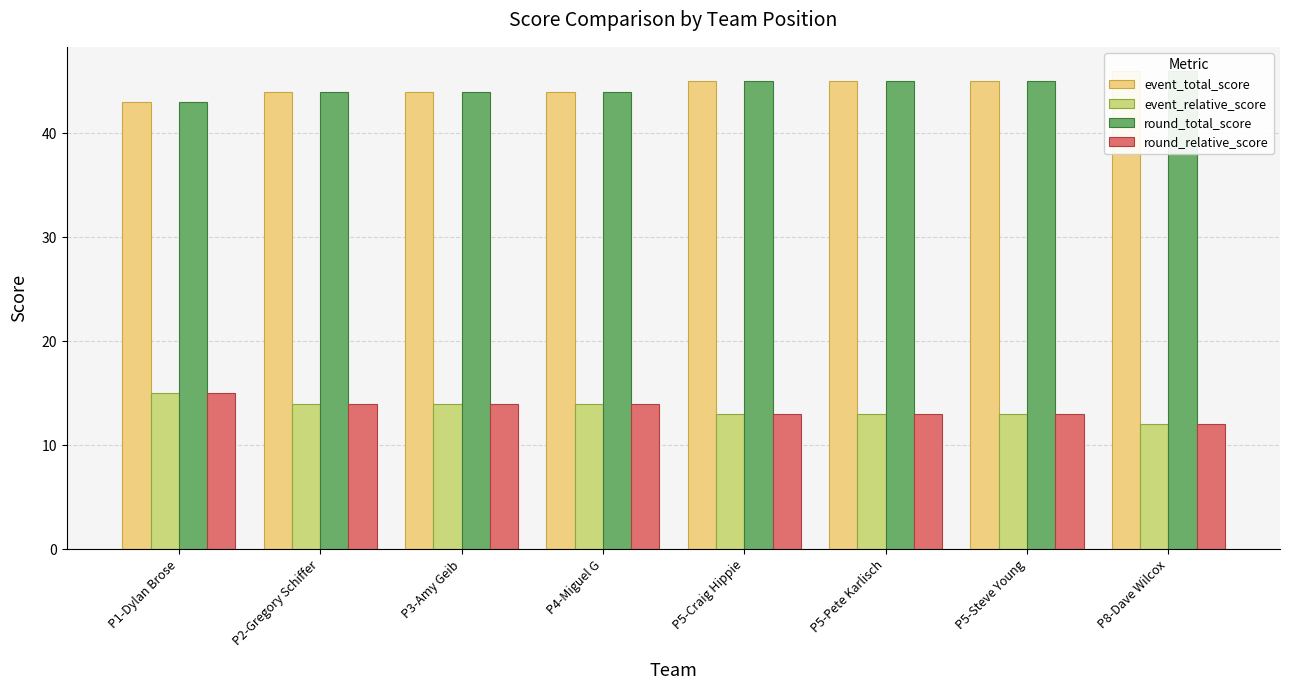

How many series are shown in this chart?

4